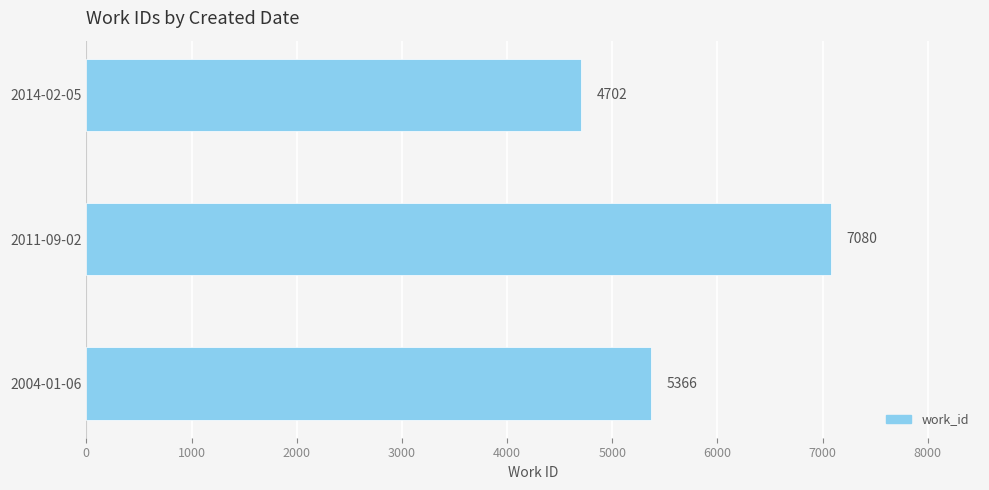

Where is the data nearest to the value 5891?

2004-01-06